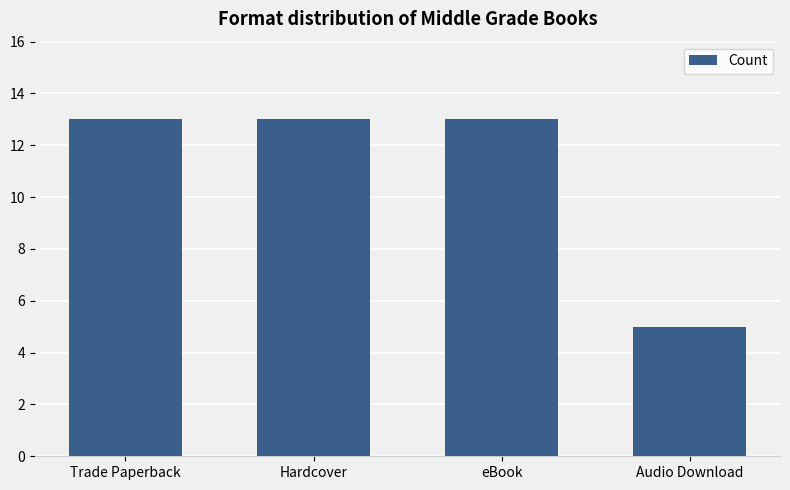

Approximately how many times larger is the value at Audio Download compared to Hardcover?

0.4